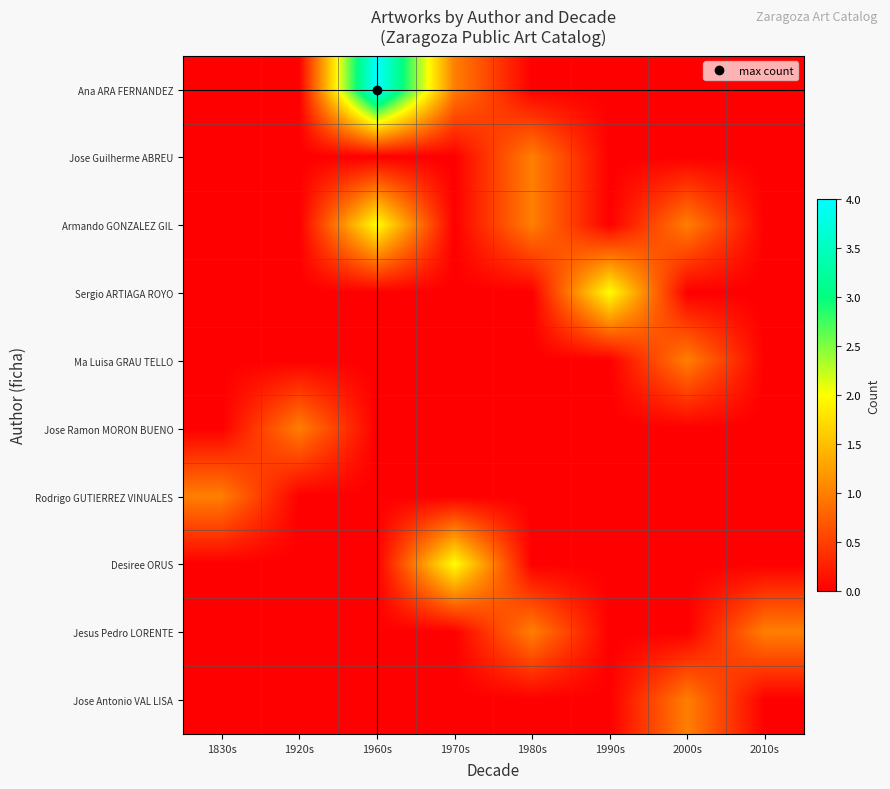

Which series has the widest spread of values?

Ana ARA FERNANDEZ